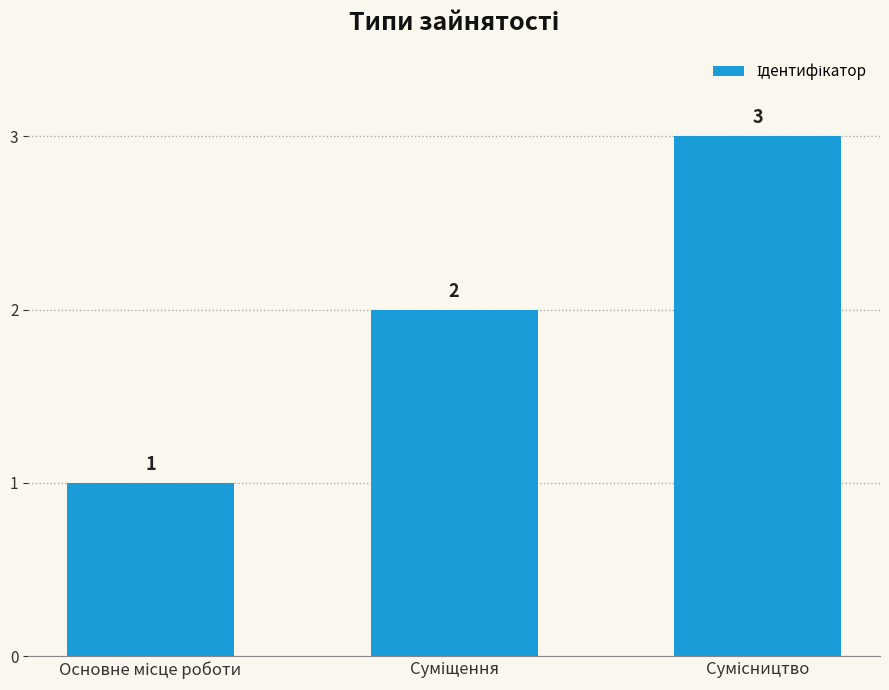

How many values are between 1 and 3?

3